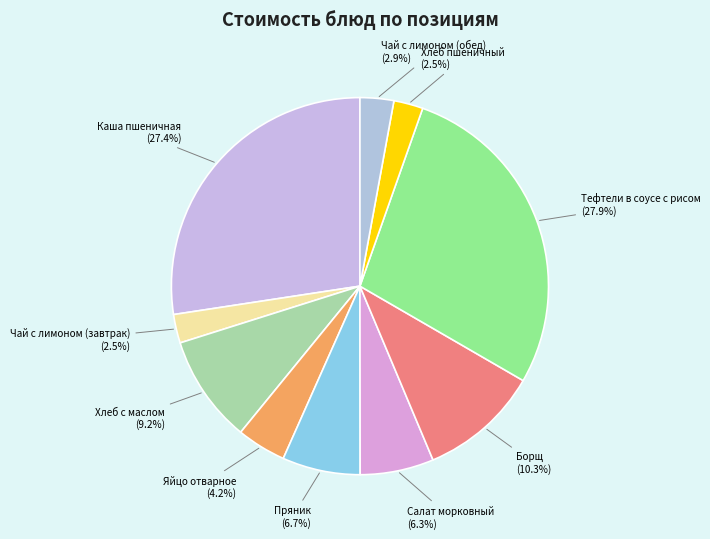

What percentage do Чай с лимоном (завтрак) and Борщ together represent?

12.8%